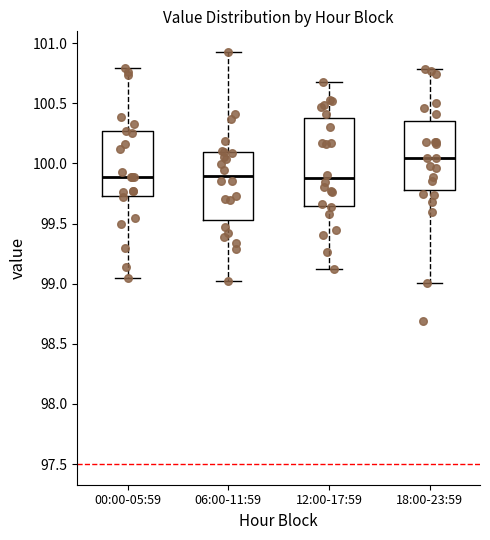

Reading left to right, read every box against the y-axis: the position of its median line, the range the box covers, and the ends of its whiskers. The values are not printed on the chart, so give them approximately, as read against the axis.

00:00-05:59: median 99.90, box 99.75 to 100.25, whiskers 99.05 to 100.80
06:00-11:59: median 99.90, box 99.55 to 100.10, whiskers 99.00 to 100.95
12:00-17:59: median 99.90, box 99.65 to 100.40, whiskers 99.10 to 100.70
18:00-23:59: median 100.05, box 99.75 to 100.35, whiskers 99.00 to 100.80